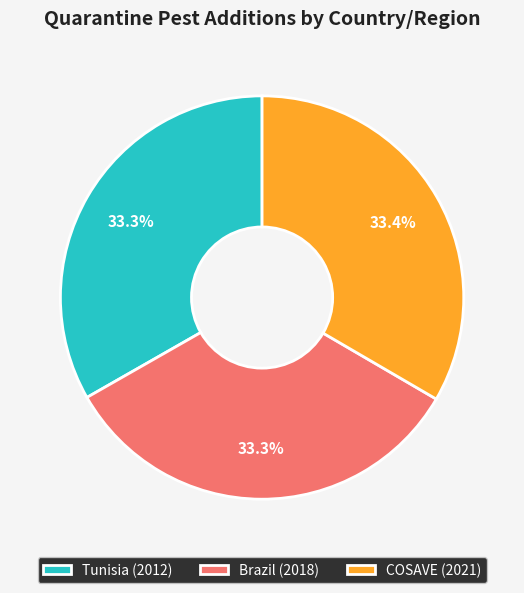

Does COSAVE account for over 50% of the chart?

No